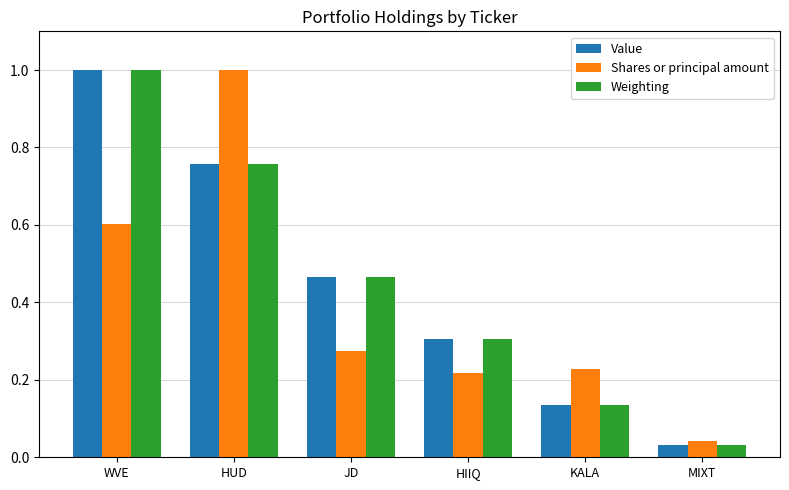

What is the label of the 4th bar from the left?

HIIQ